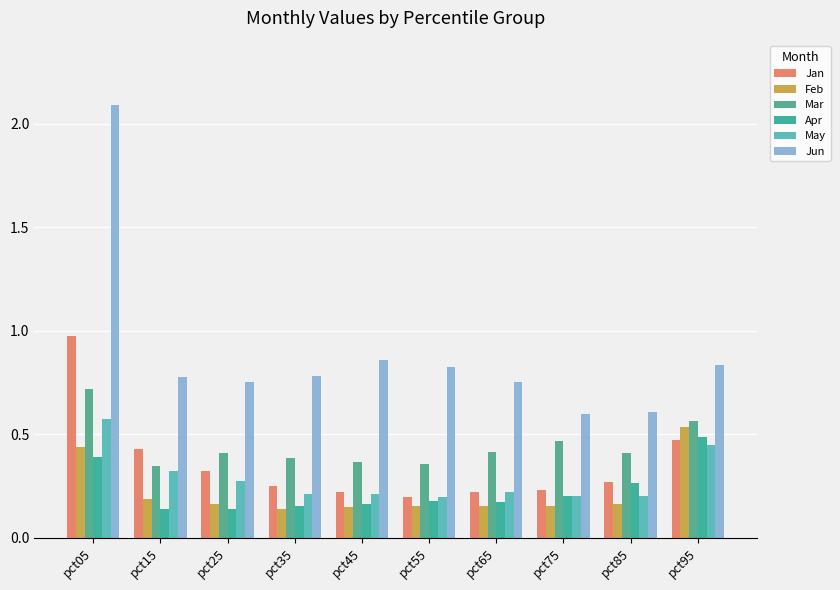

What is the sum of all Feb values?

2.2